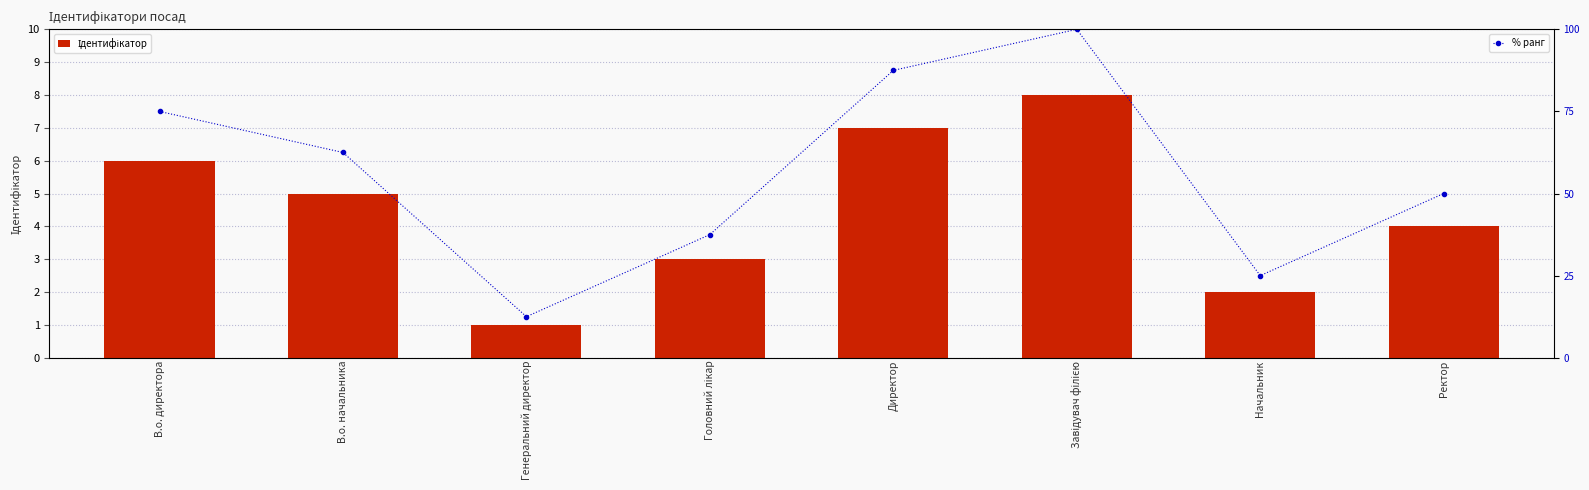

Between Ректор and Начальник, which is larger?

Ректор